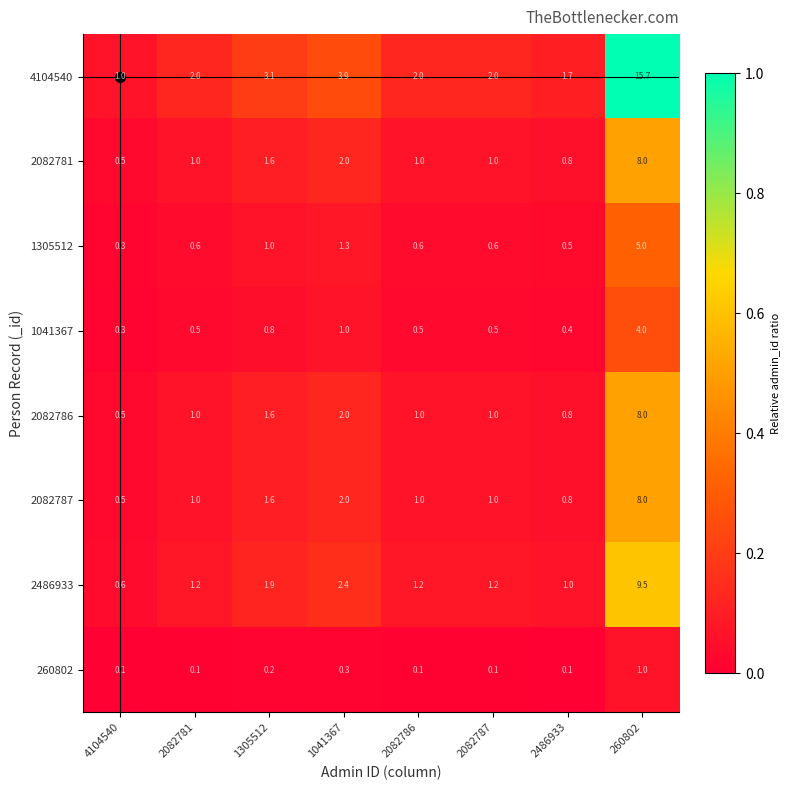

What is the sum of all 4104540 values?

31.4